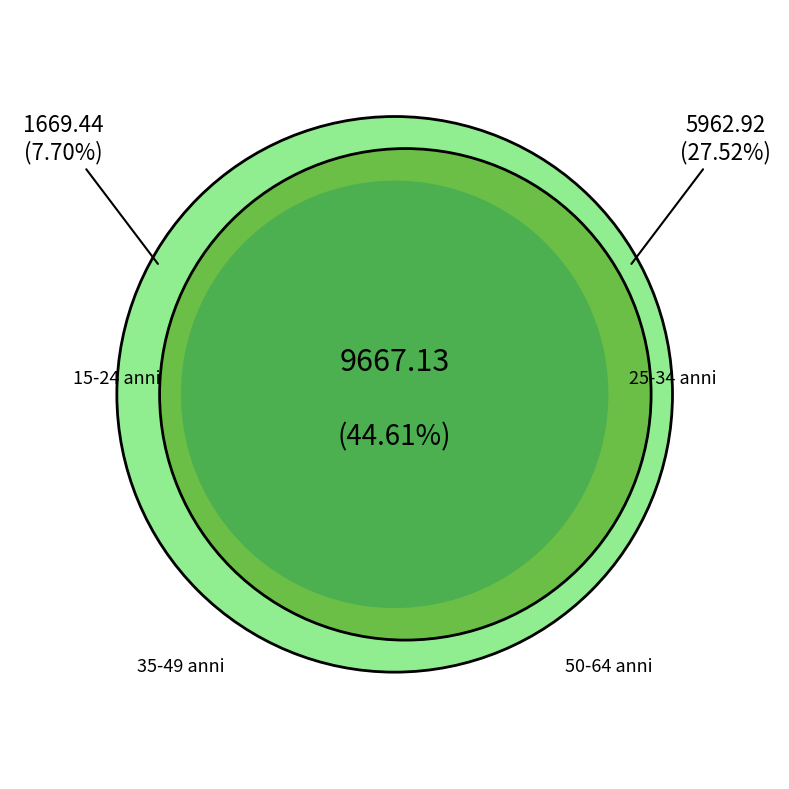

What is the total percentage of 25-34 anni and 15-24 anni?

35.2%